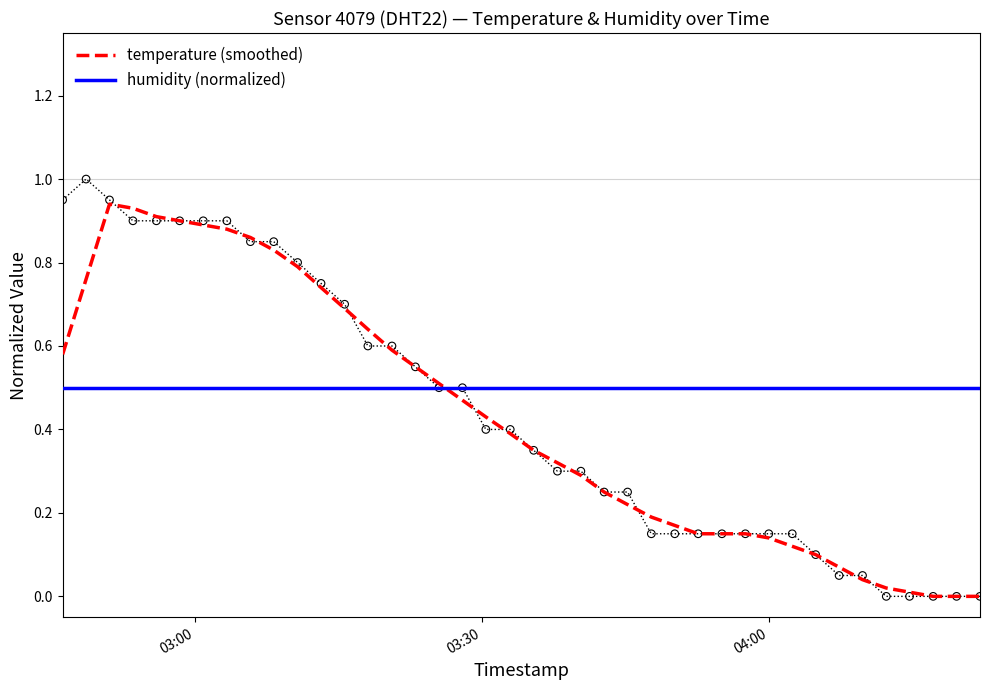

Which series reaches the minimum Y coordinate?

temperature (smoothed)